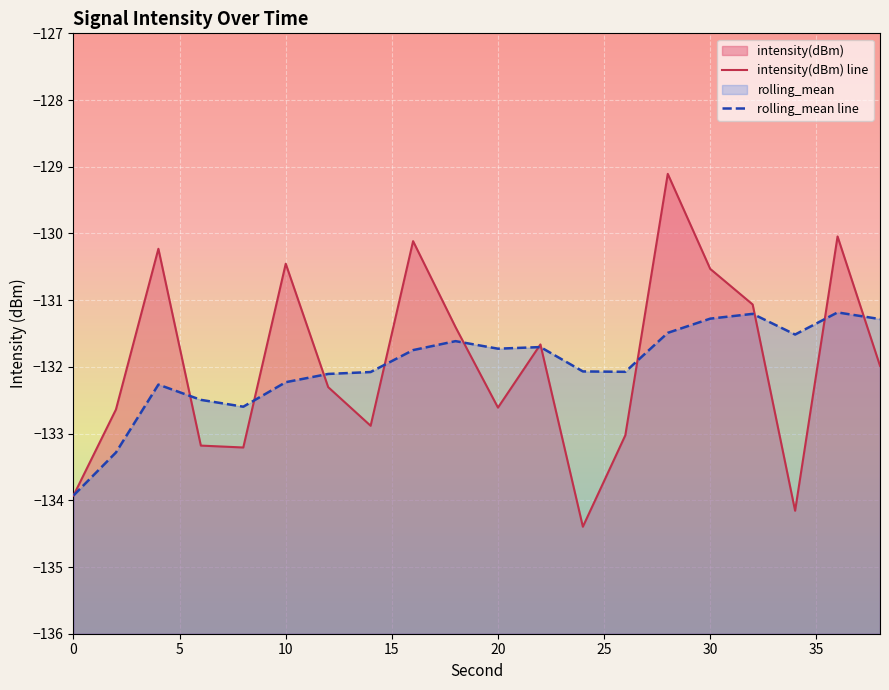

At how many categories does at least one series exceed -134?

20